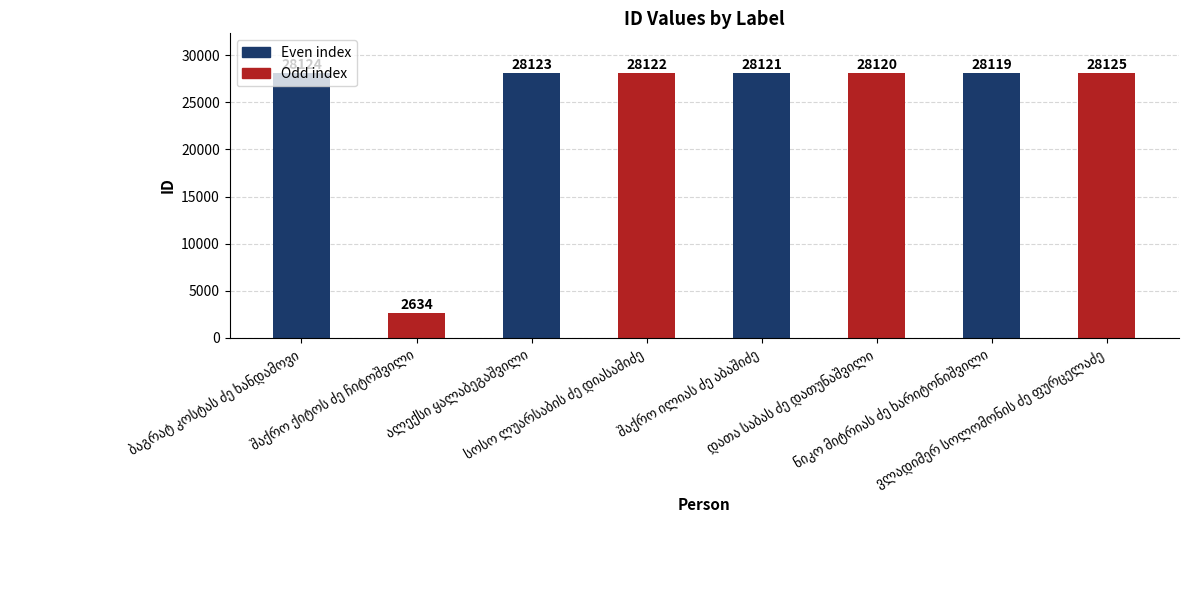

What is the value of the 6th bar from the left?

28120